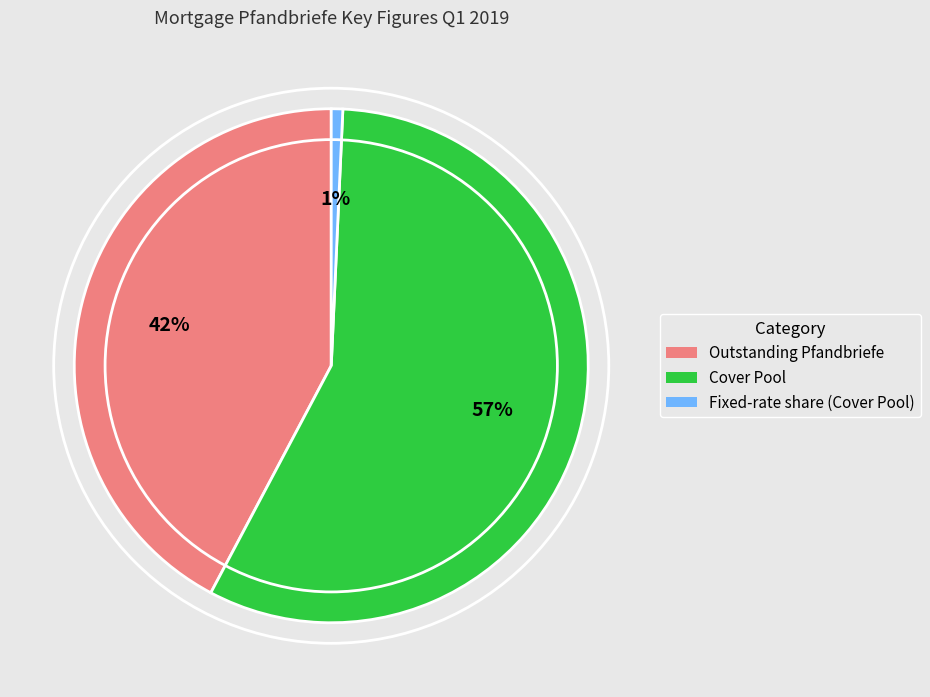

Is there any slice that represents more than half of the pie?

Yes